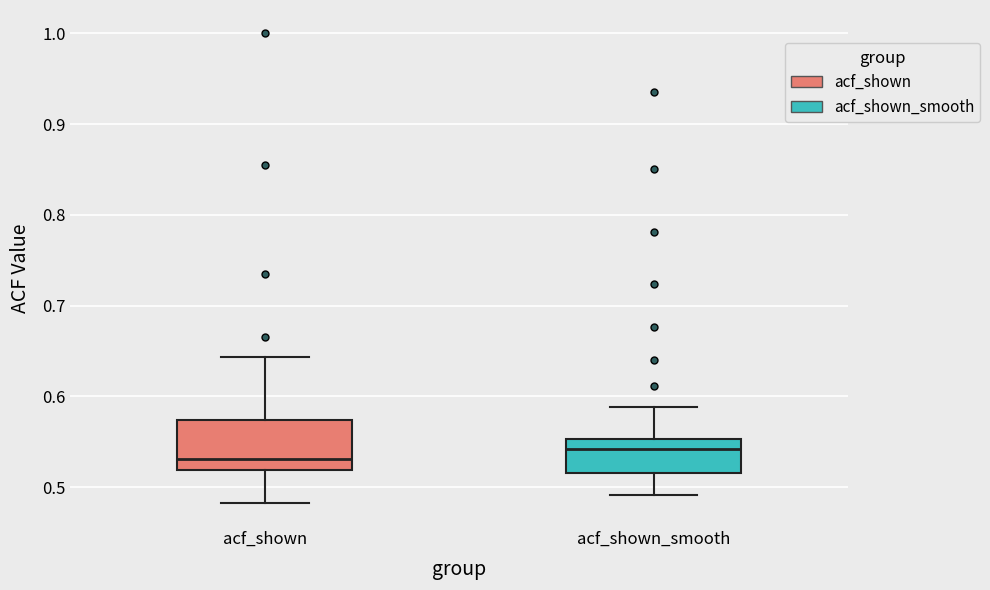

Which box's median line is the lowest?

acf_shown